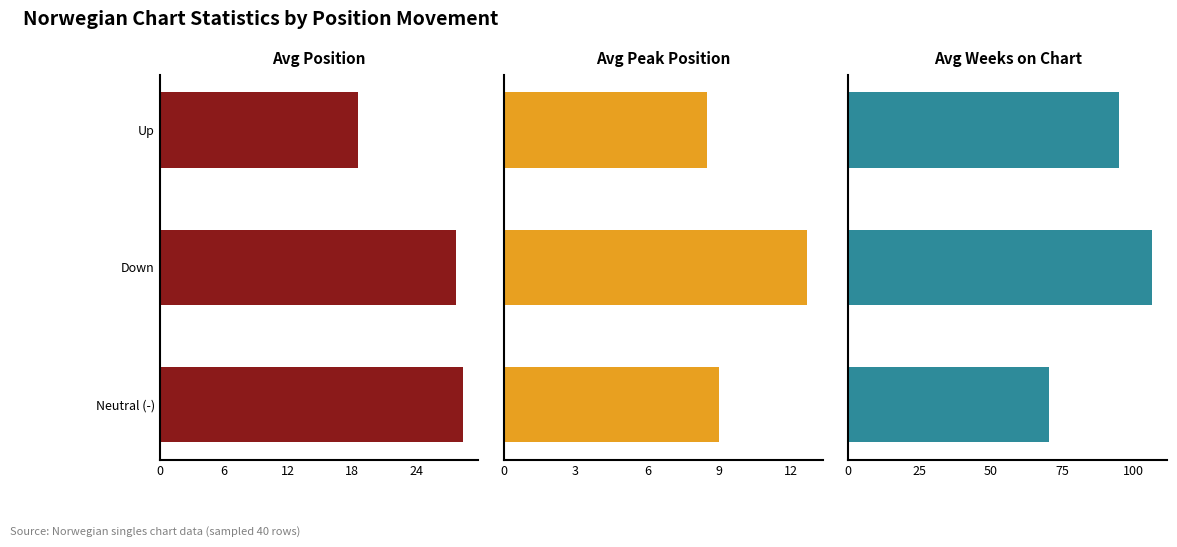

What are all the series names shown in the legend?

Avg Position, Avg Peak Position, Avg Weeks on Chart